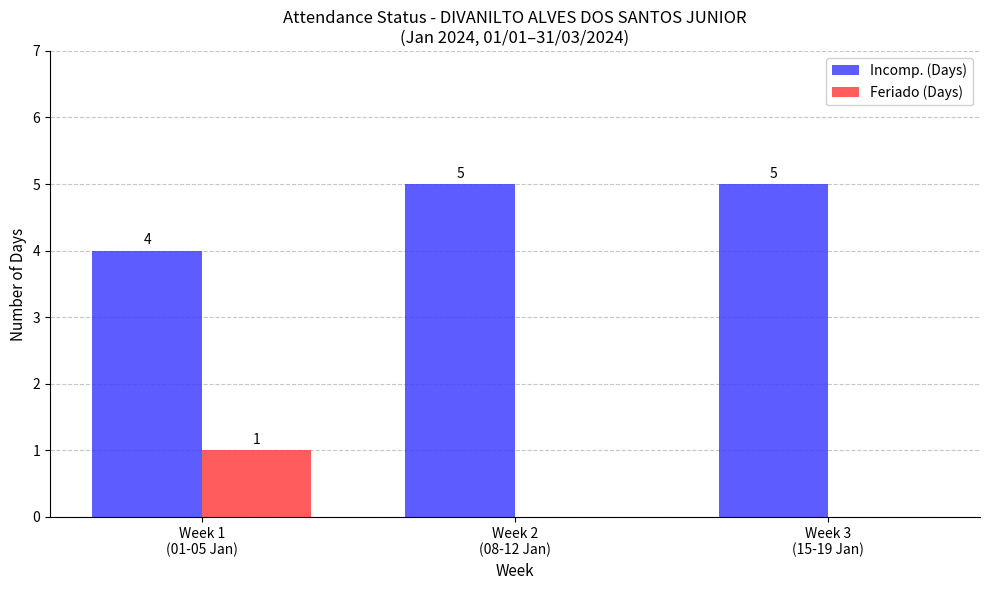

How many Feriado (Days) values are between 0 and 1?

3